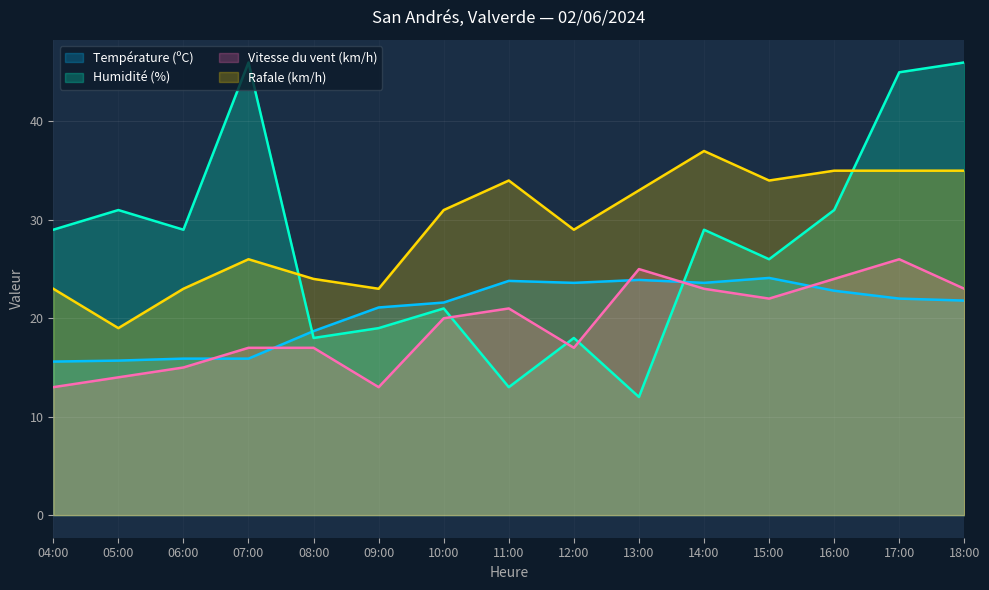

The value of Température (ºC) at 04:00 is 15.6. True or false?

True